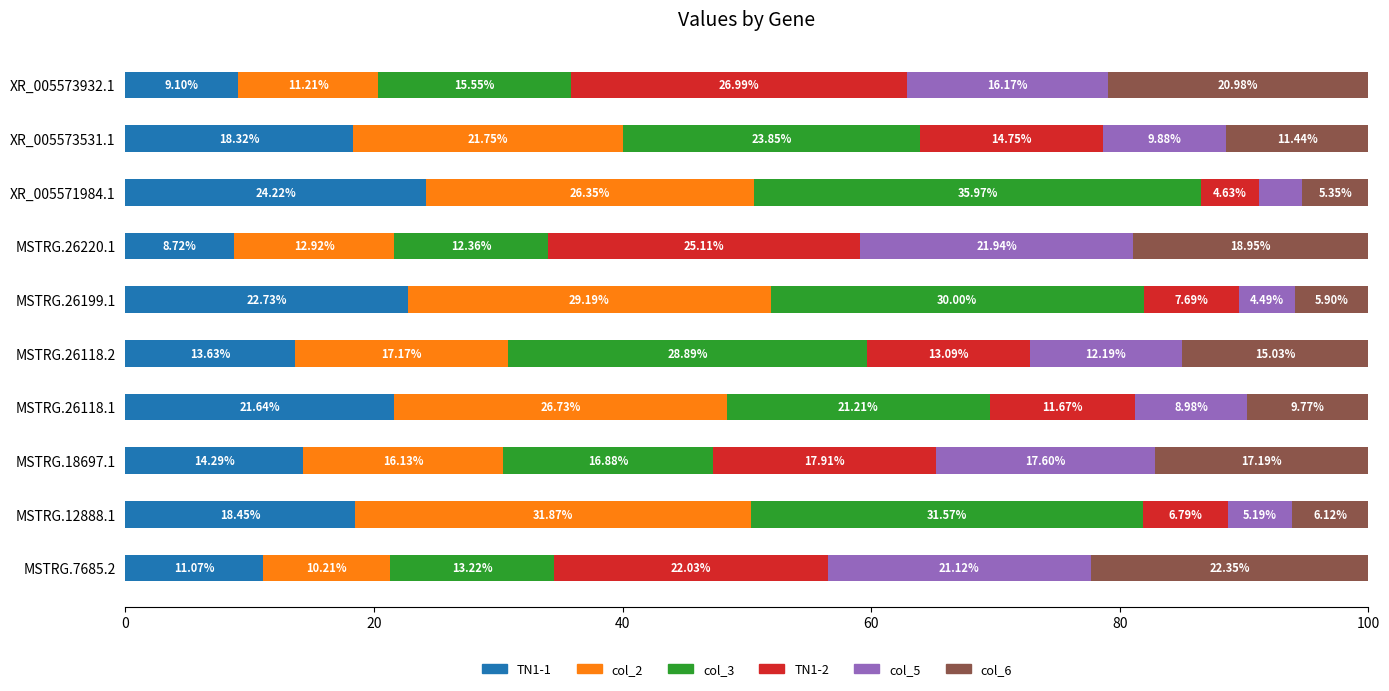

What is the total value across all series at MSTRG.26118.1?

100.0